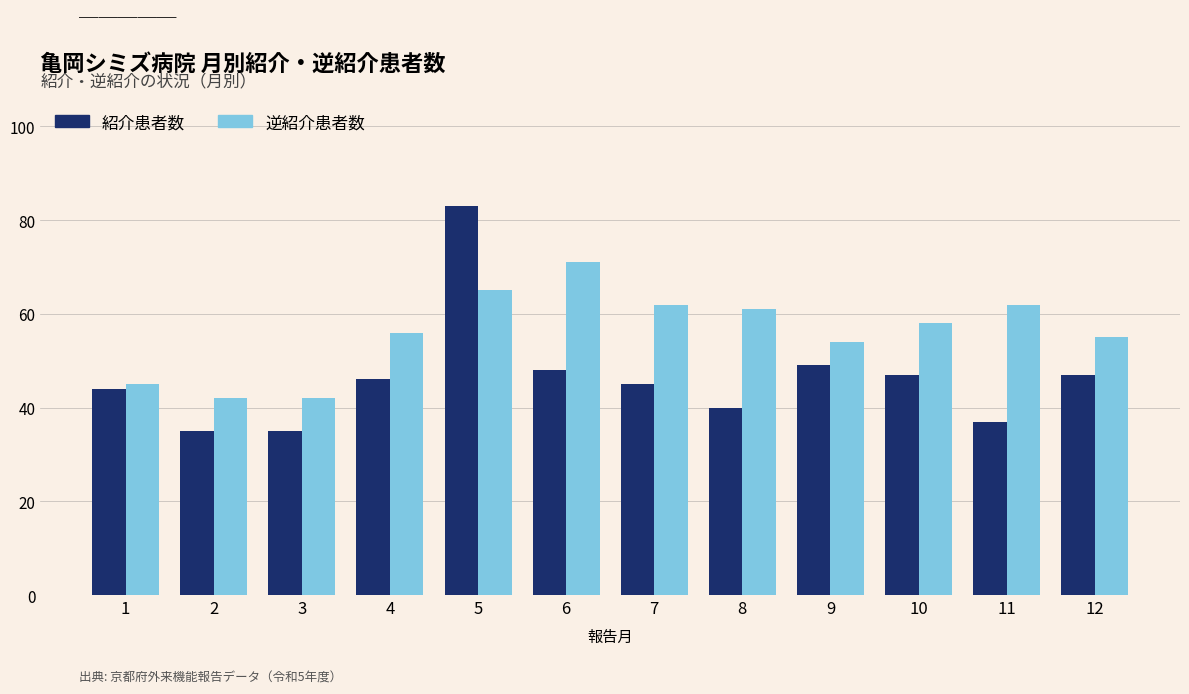

Reading left to right, list all the values displayed in this chart.

紹介患者数: 44	35	35	46	83	48	45	40	49	47	37	47
逆紹介患者数: 45	42	42	56	65	71	62	61	54	58	62	55